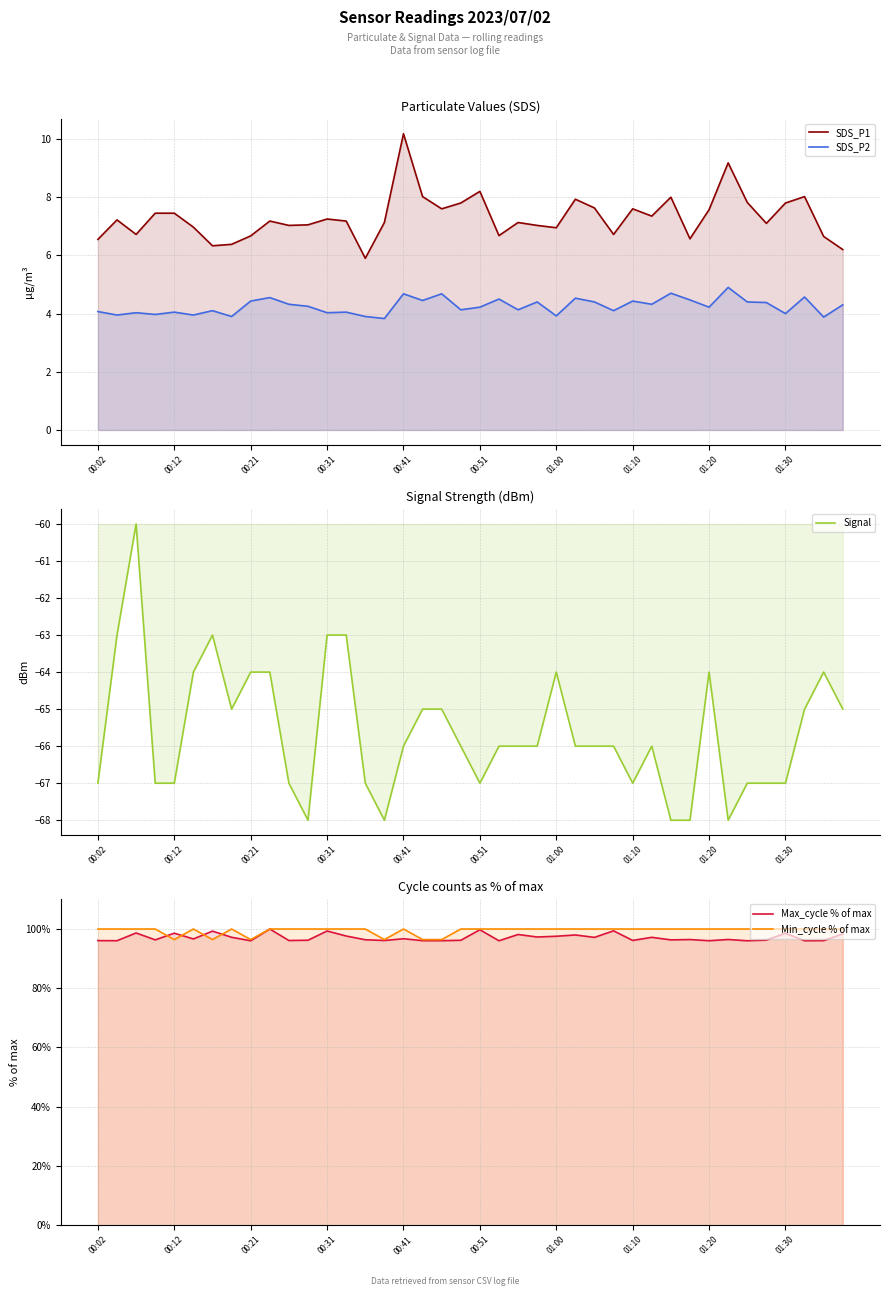

True or false: Max_cycle % of max has more than 1 points higher than both neighbors.

True